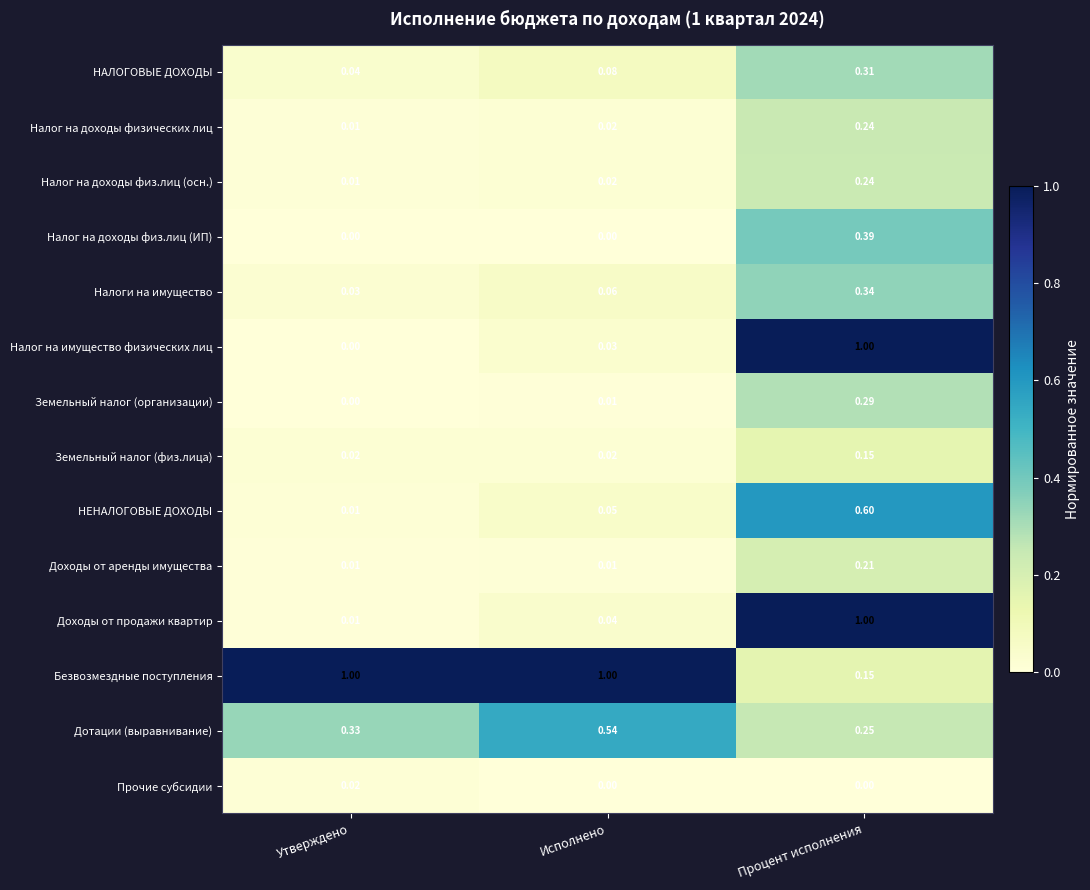

Which series has the largest total across all categories?

Безвозмездные поступления